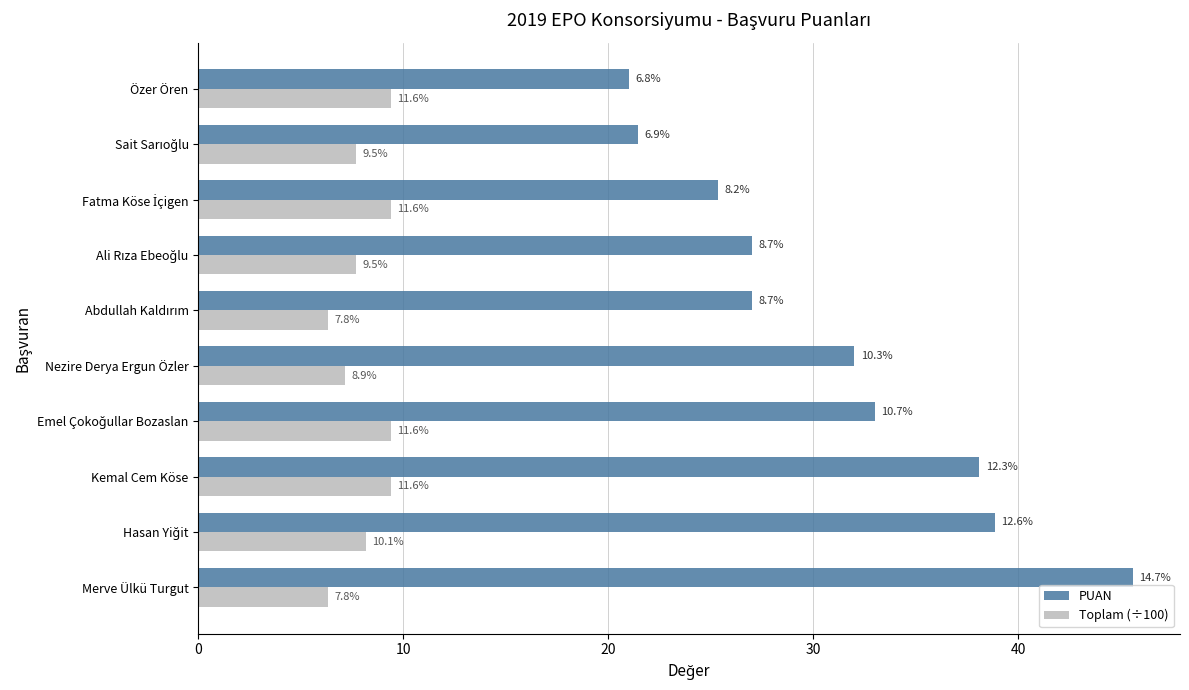

Rank the series by their average value, from lowest to highest.

Toplam (÷100), PUAN